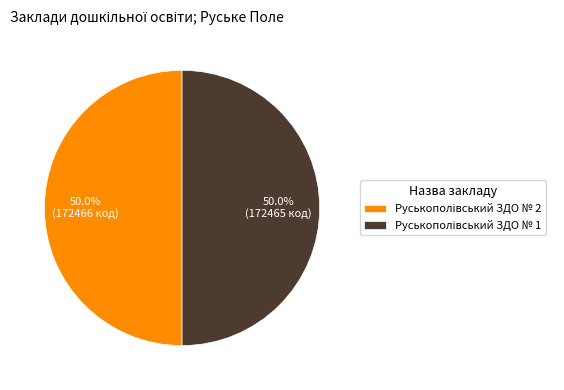

How many segments does this pie chart have?

2